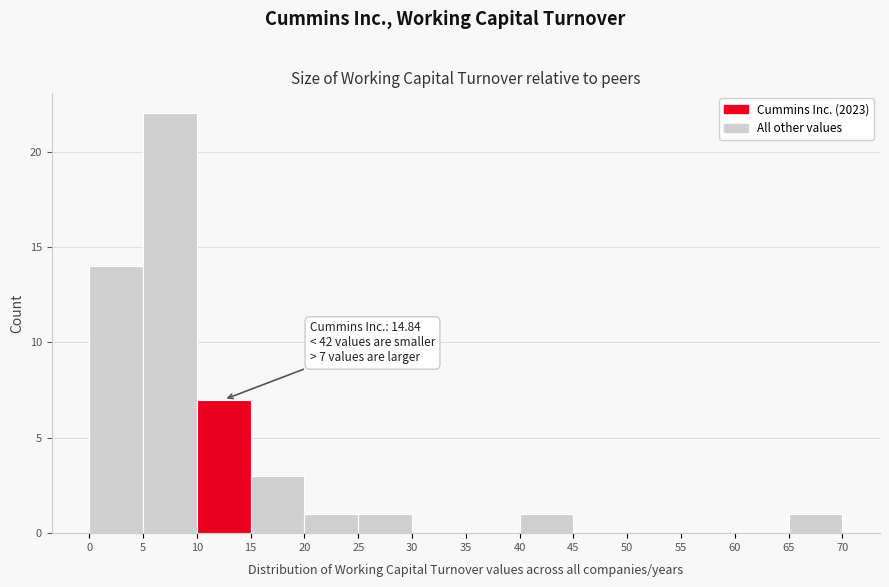

Which range on the x-axis has the tallest bar?

5 to 10